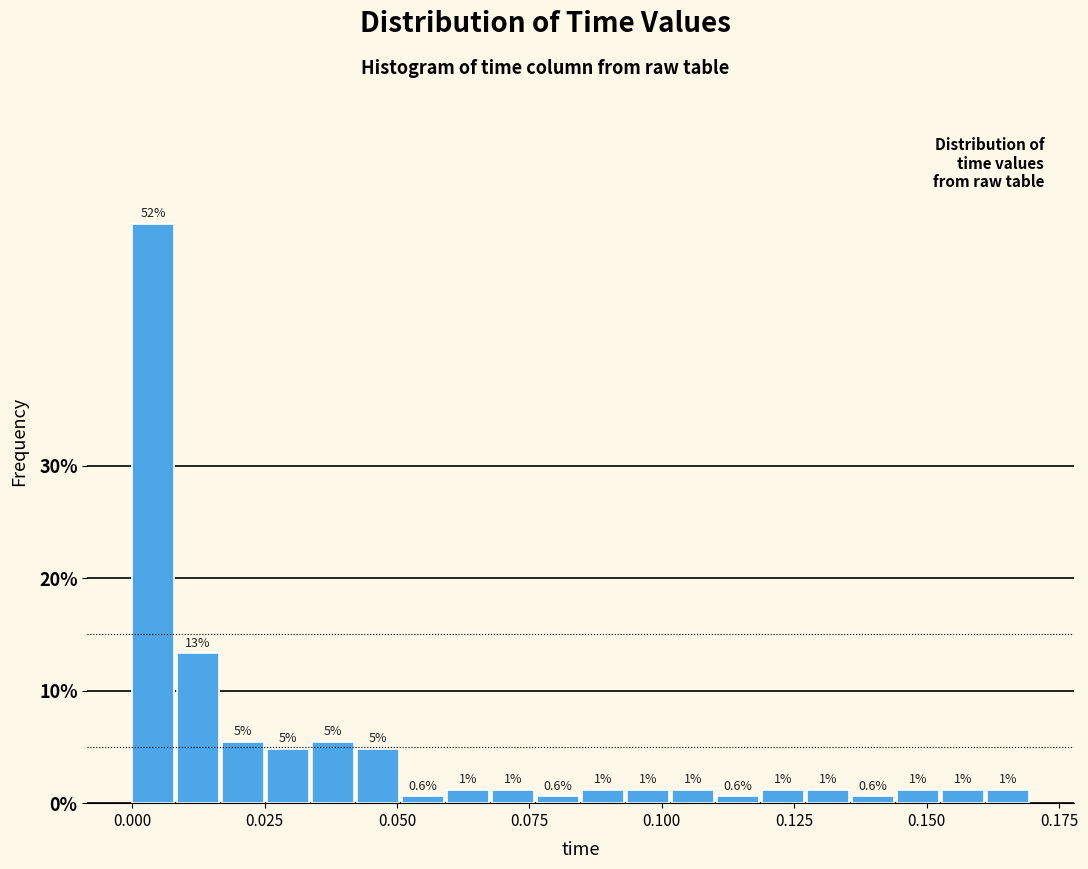

Around what value on the x-axis is the tallest bar? Give the approximate position of its centre, as read against the axis.

0.005